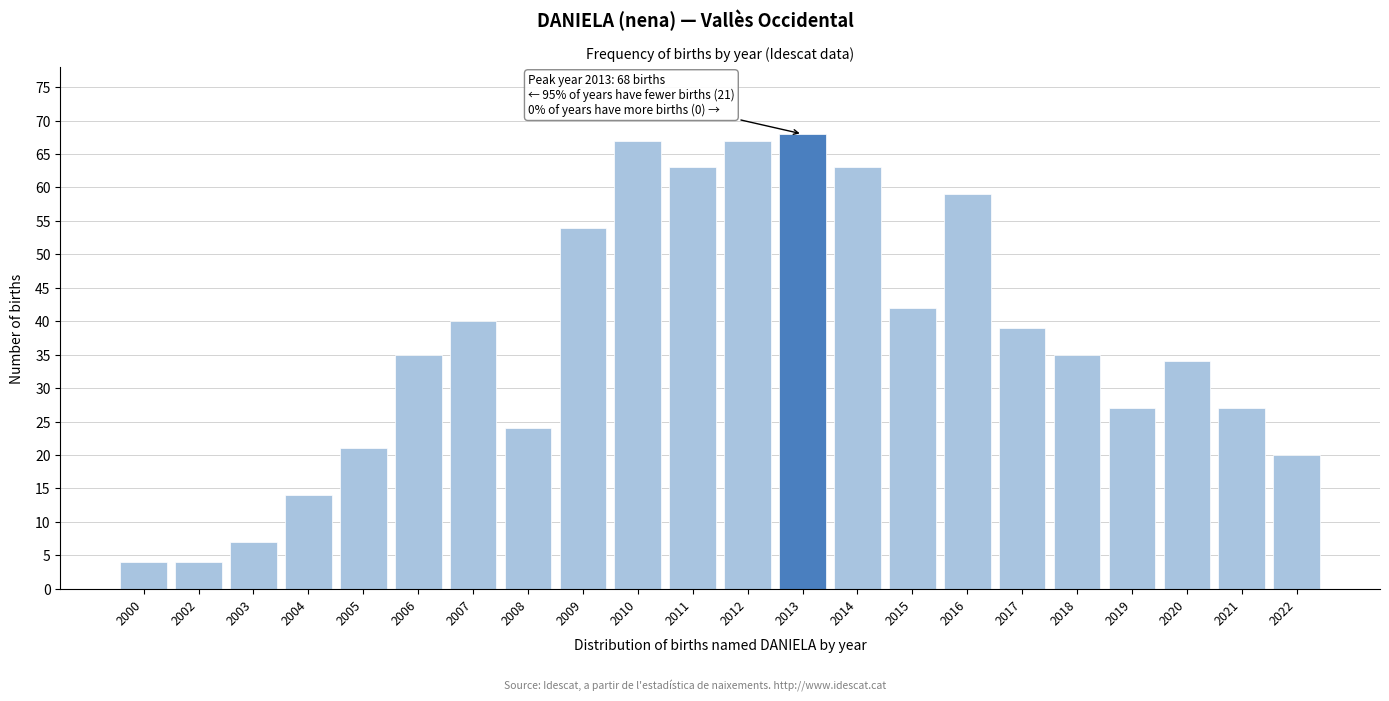

Reading left to right, what are all the values shown in this chart?

2000=4	2002=4	2003=7	2004=14	2005=21	2006=35	2007=40	2008=24	2009=54	2010=67	2011=63	2012=67	2013=68	2014=63	2015=42	2016=59	2017=39	2018=35	2019=27	2020=34	2021=27	2022=20